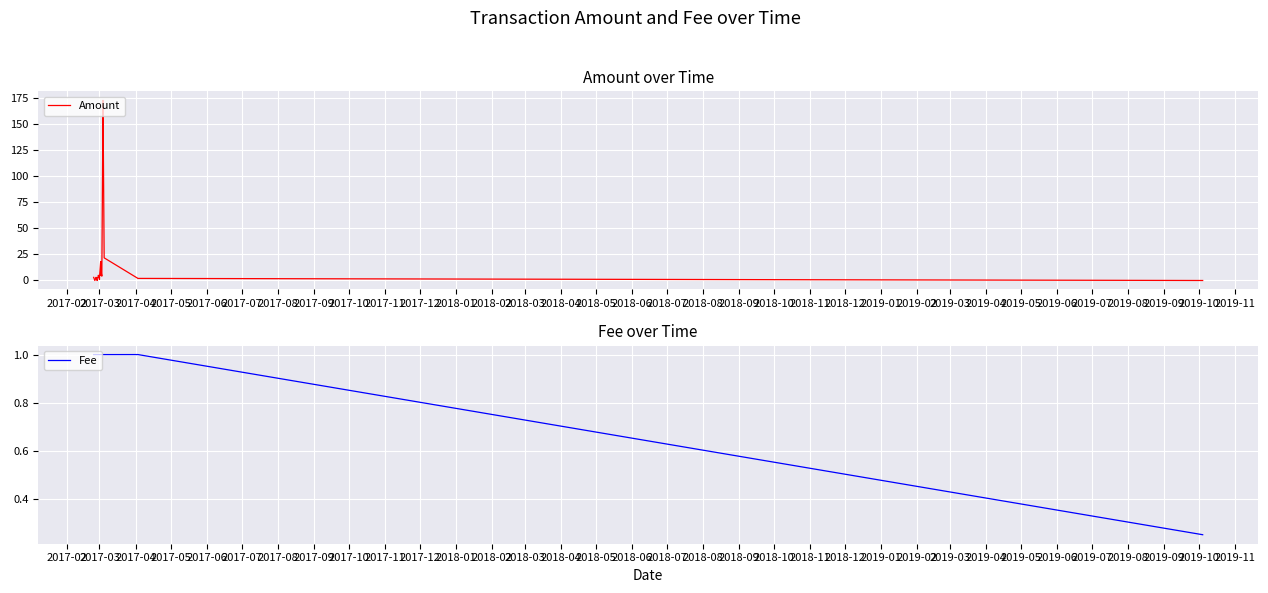

What is the value of the Fee point at the 5th from the left?

1.0